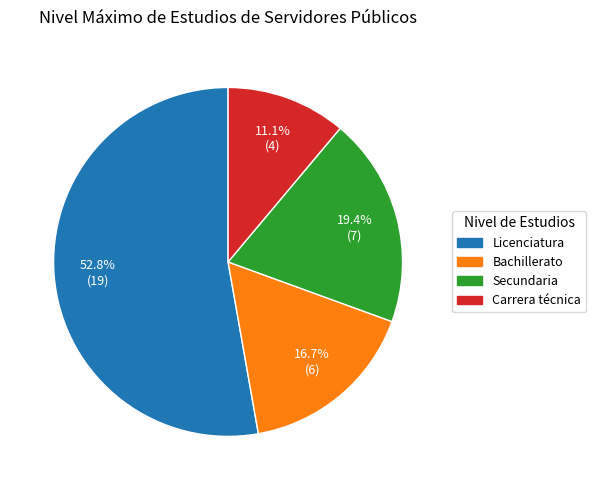

Is there a majority slice in this chart?

Yes